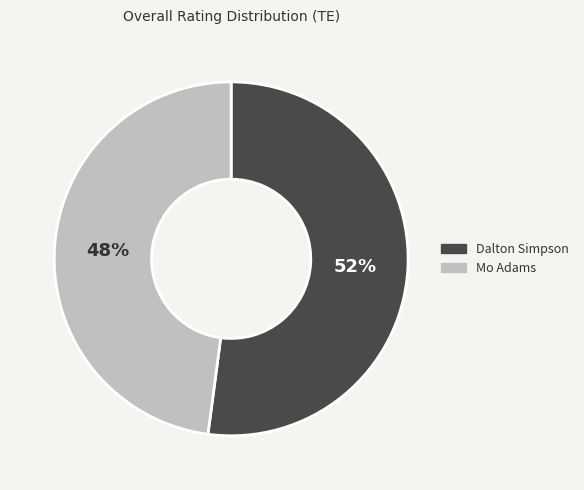

To the nearest percent, what is the combined percentage of Dalton Simpson and Mo Adams?

100%